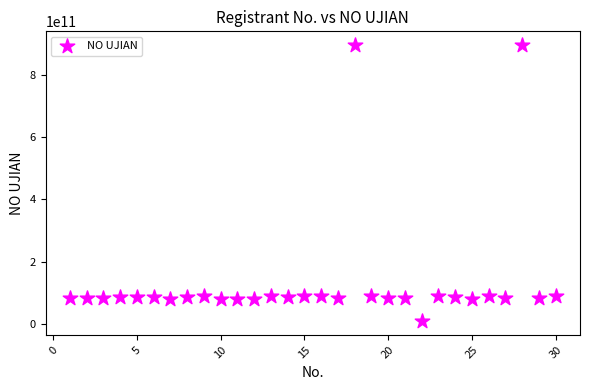

What is the range of Y values (max minus min)?

886654321388